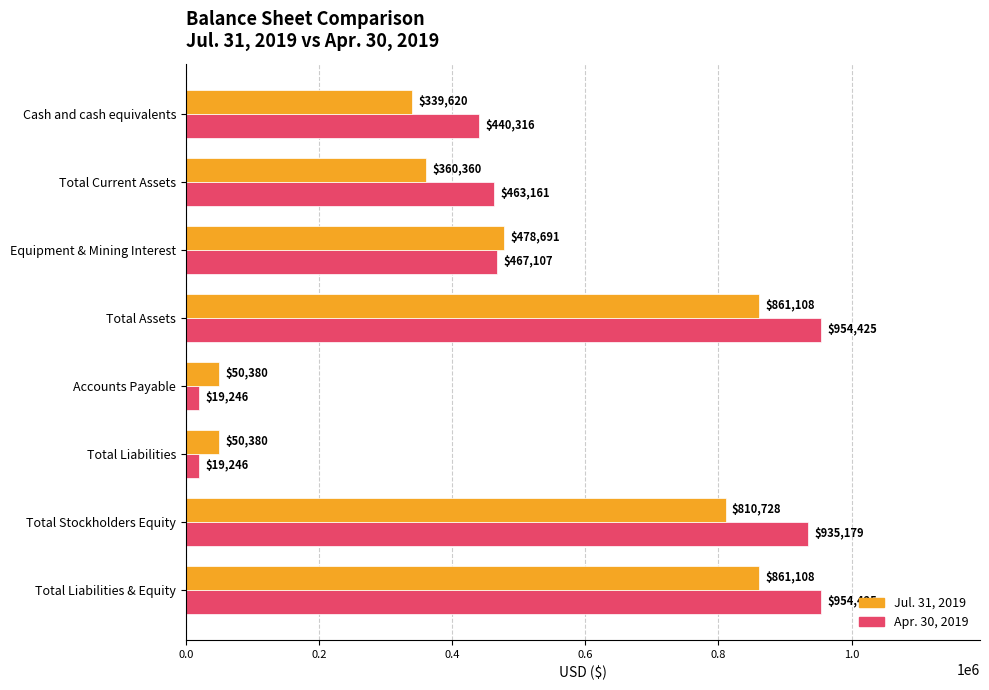

List the series in order of their peak value, highest first.

Apr. 30, 2019, Jul. 31, 2019